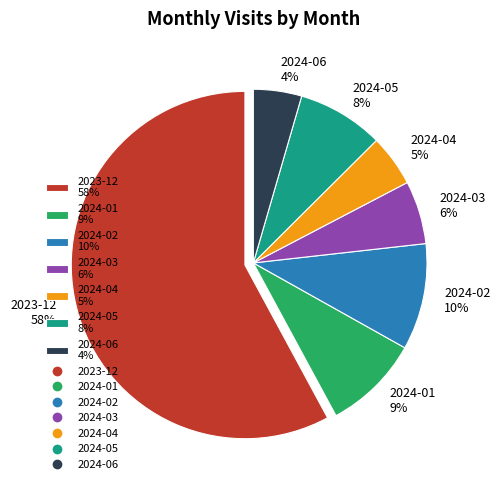

To the nearest percent, what portion does 2024-06 represent?

4%